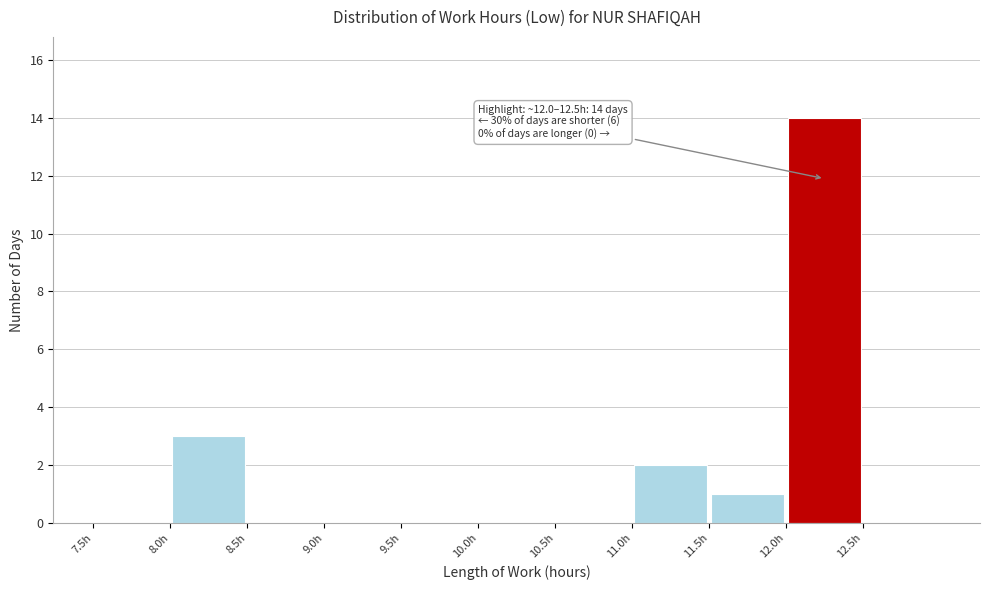

Which range on the x-axis has the tallest bar?

12.0 to 12.5